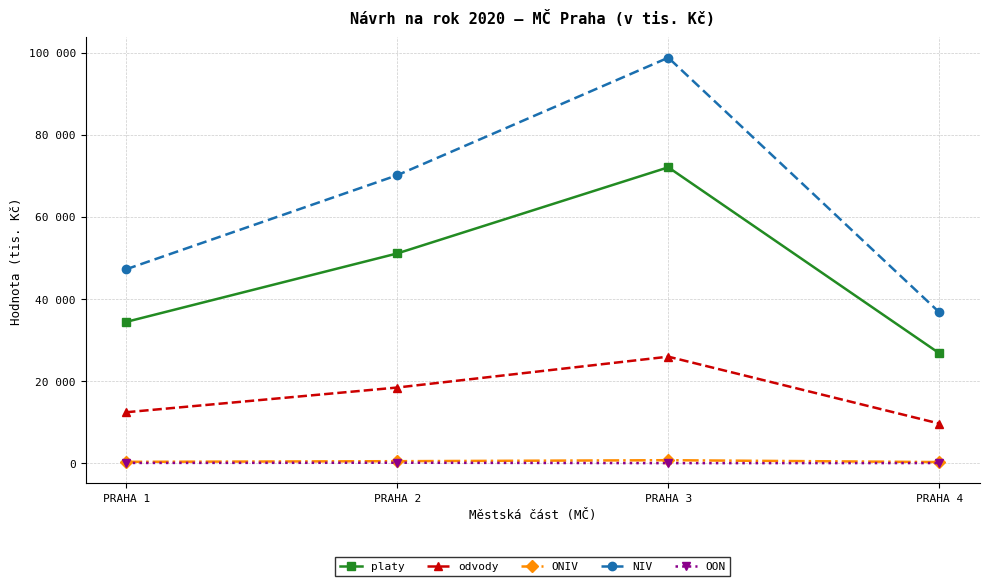

At which category does the chart reach its peak across all series?

PRAHA 3